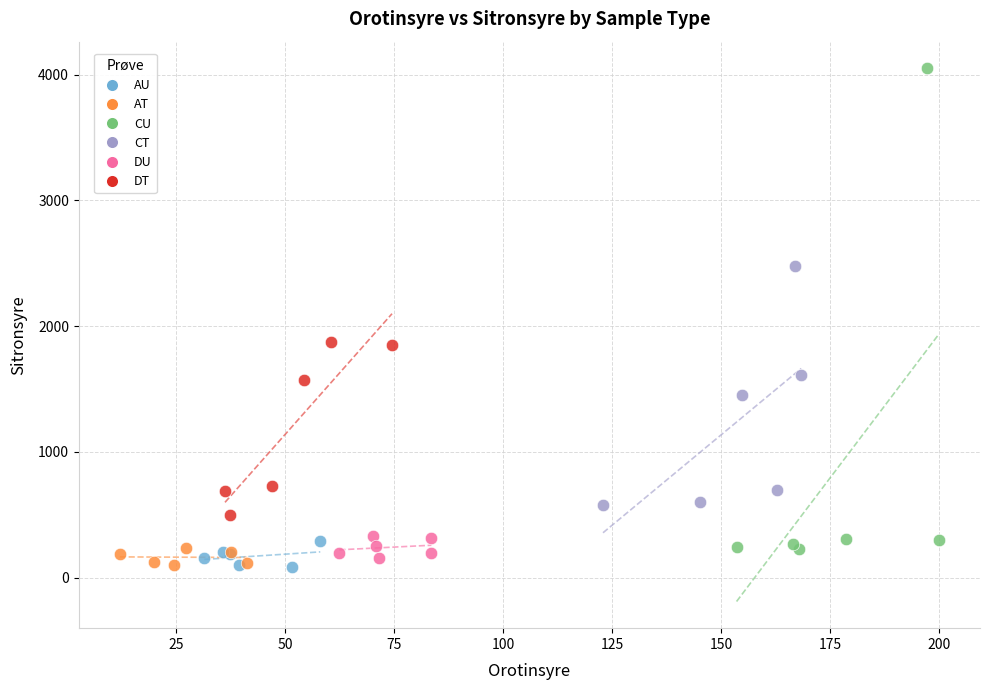

What are all the series names shown in the legend?

AU, AT, CU, CT, DU, DT